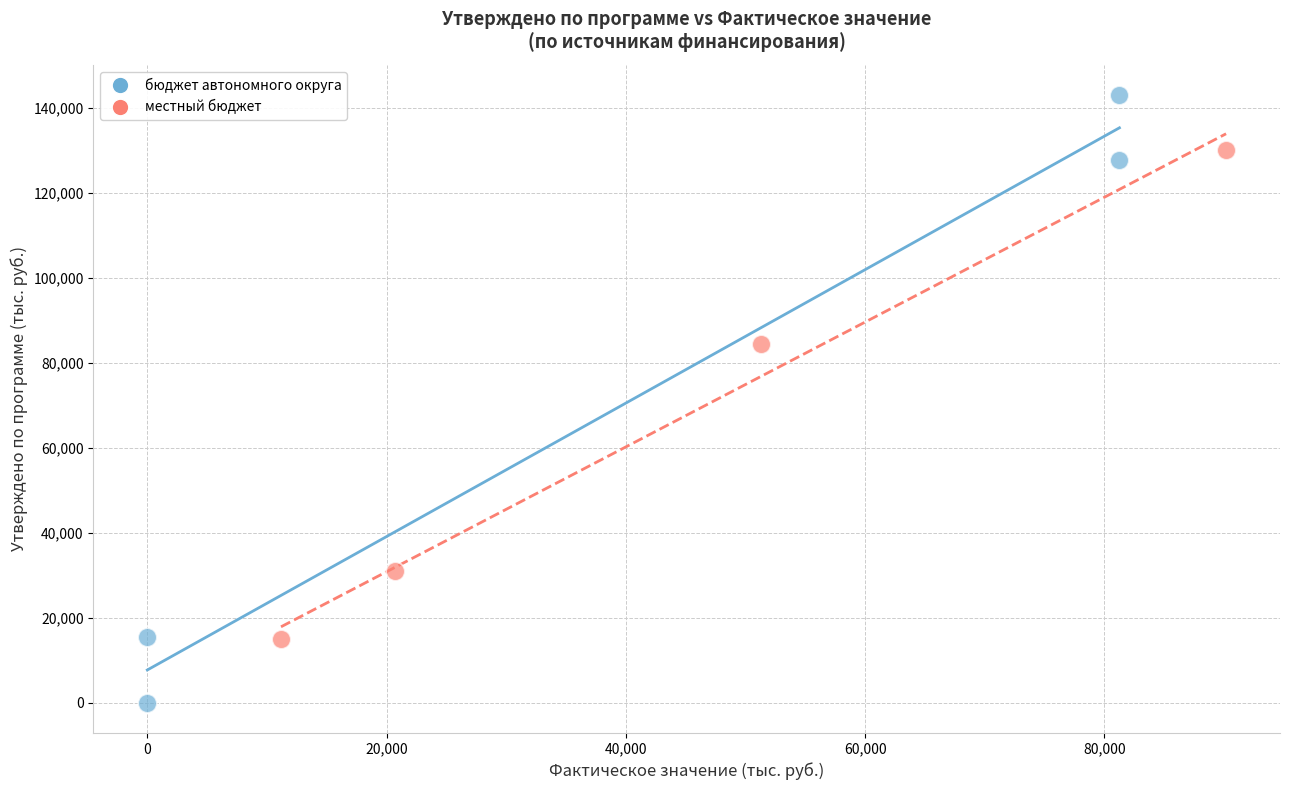

Which series has the largest Y range (max minus min)?

бюджет автономного округа